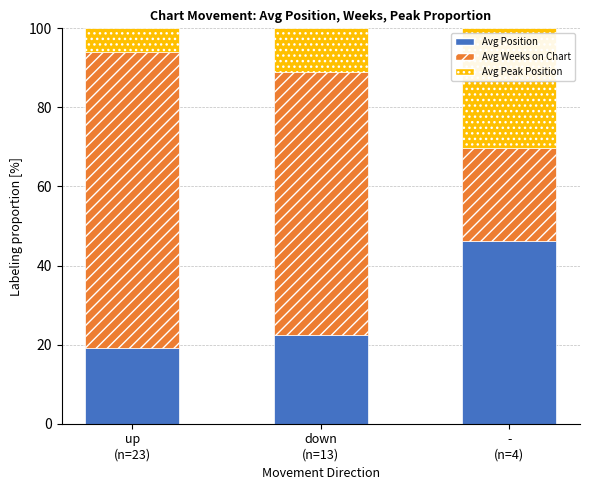

What is the value of the Avg Position bar at the 1st from the left?

19.0